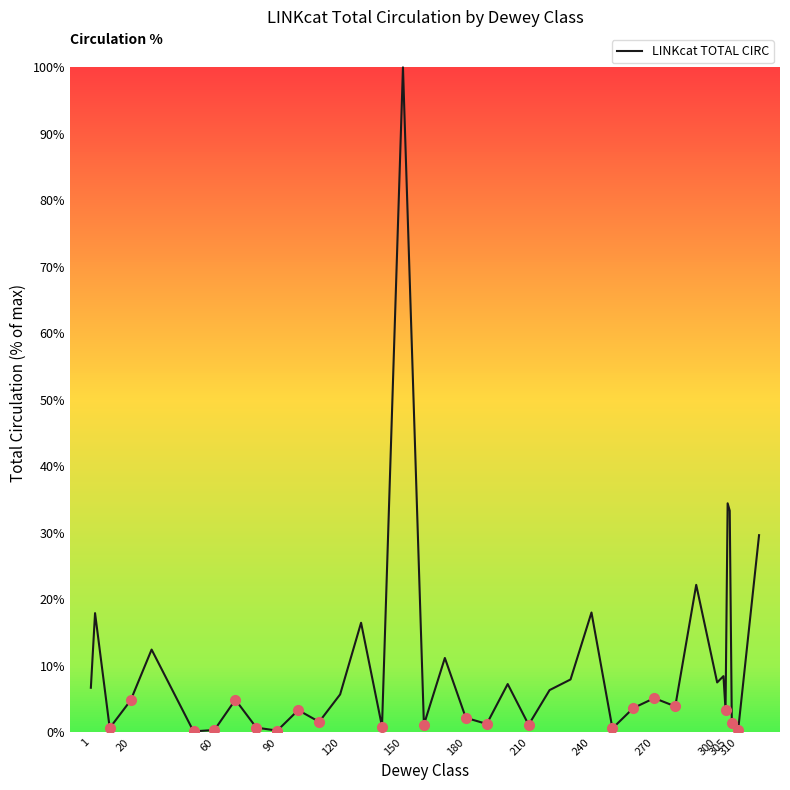

What is the difference between the maximum and minimum values?

99.9